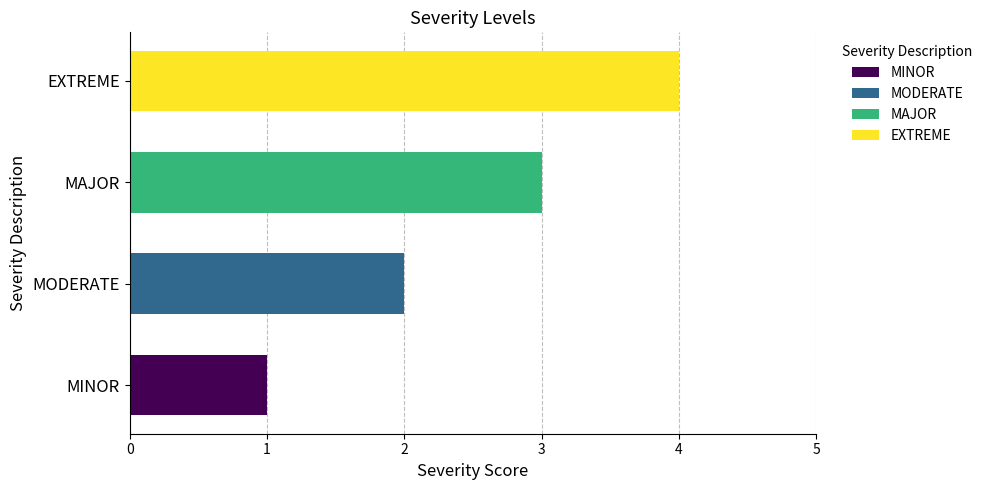

Rank the categories by value from lowest to highest.

MINOR, MODERATE, MAJOR, EXTREME